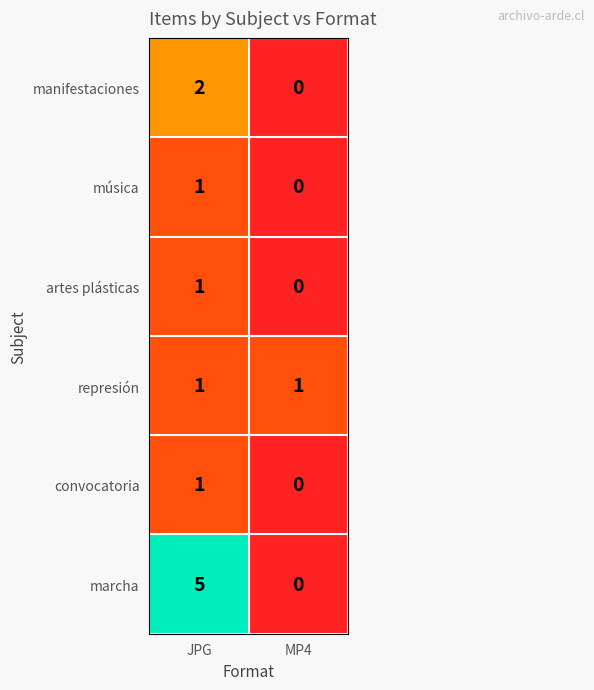

Reading left to right, extract all data points from this chart.

manifestaciones: JPG=2	MP4=0
música: JPG=1	MP4=0
artes plásticas: JPG=1	MP4=0
represión: JPG=1	MP4=1
convocatoria: JPG=1	MP4=0
marcha: JPG=5	MP4=0